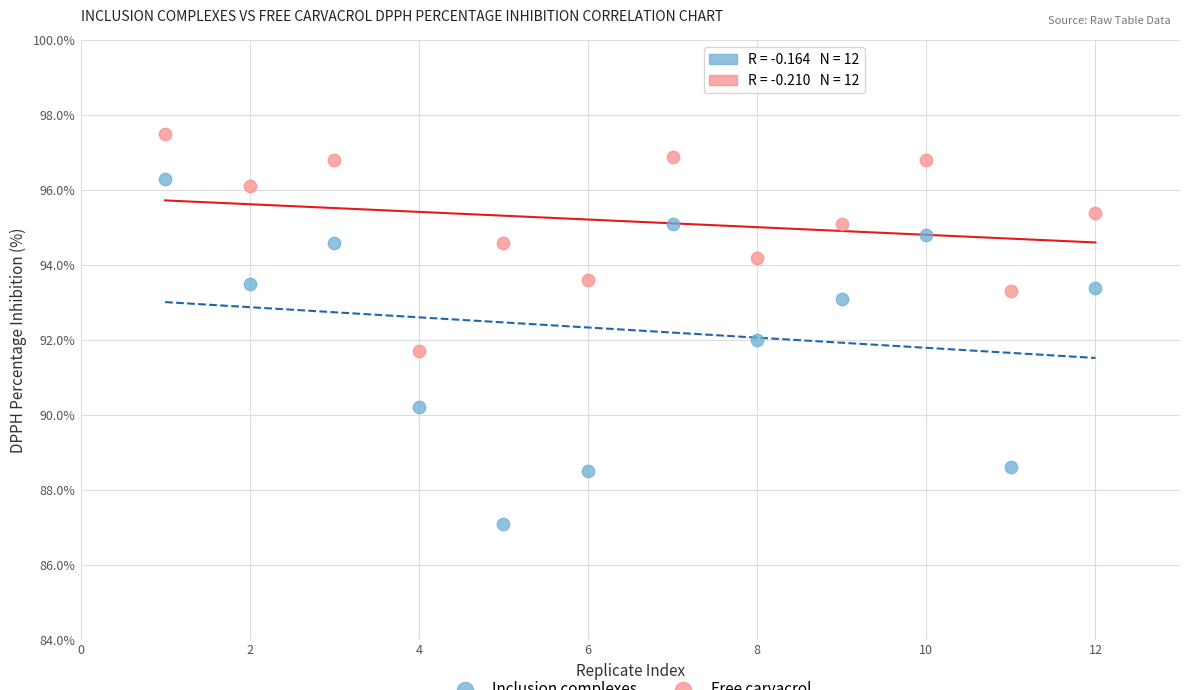

Across all data points, what is the range of X values (max minus min)?

11.0